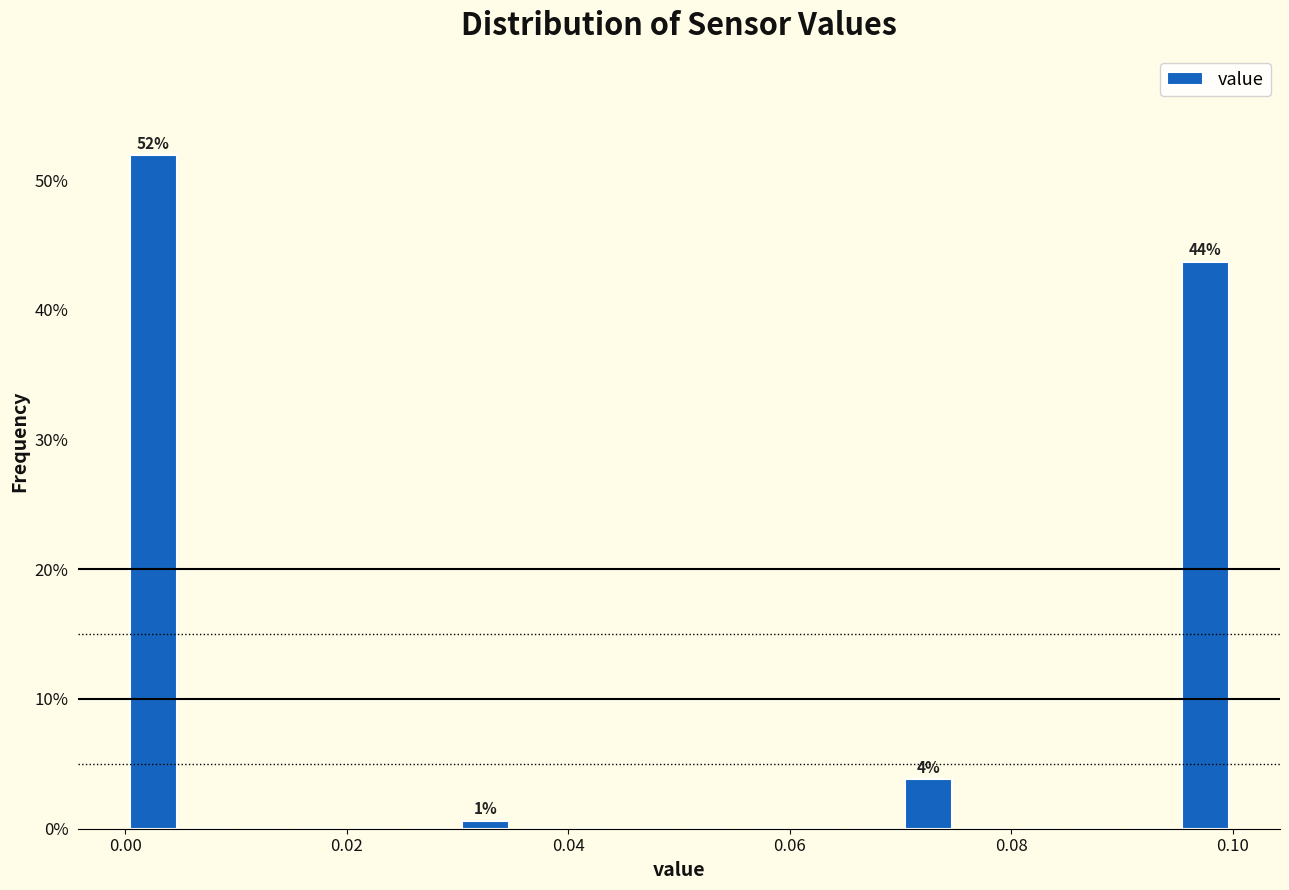

Around what value on the x-axis is the tallest bar? Give the approximate position of its centre, as read against the axis.

0.002